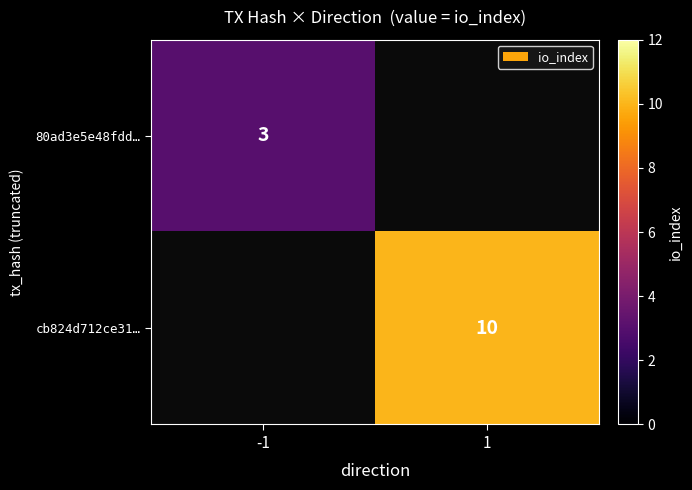

True or false: 80ad3e5e48fdd… has a value of 3 at -1.

True